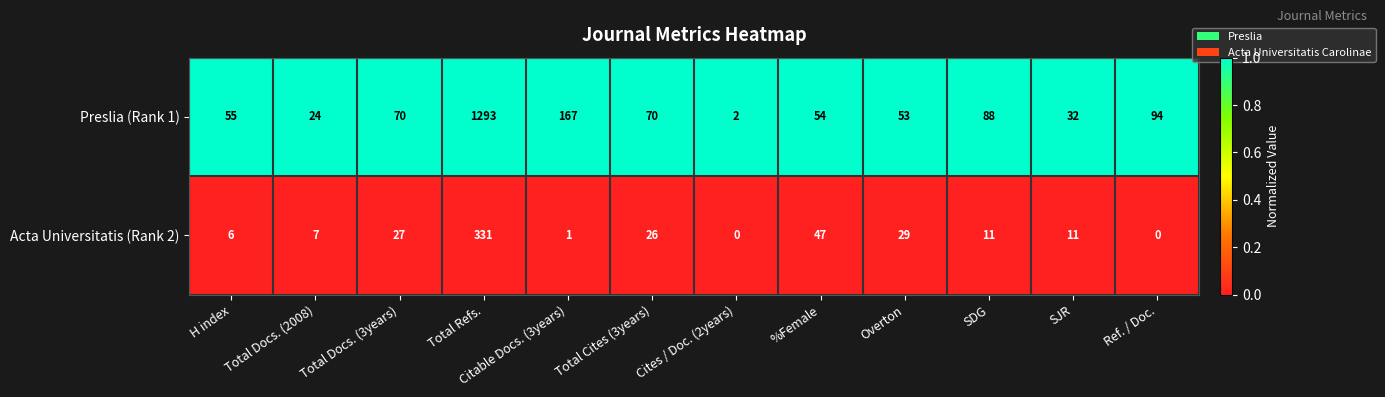

At which category does the chart reach its peak across all series?

Total Refs.